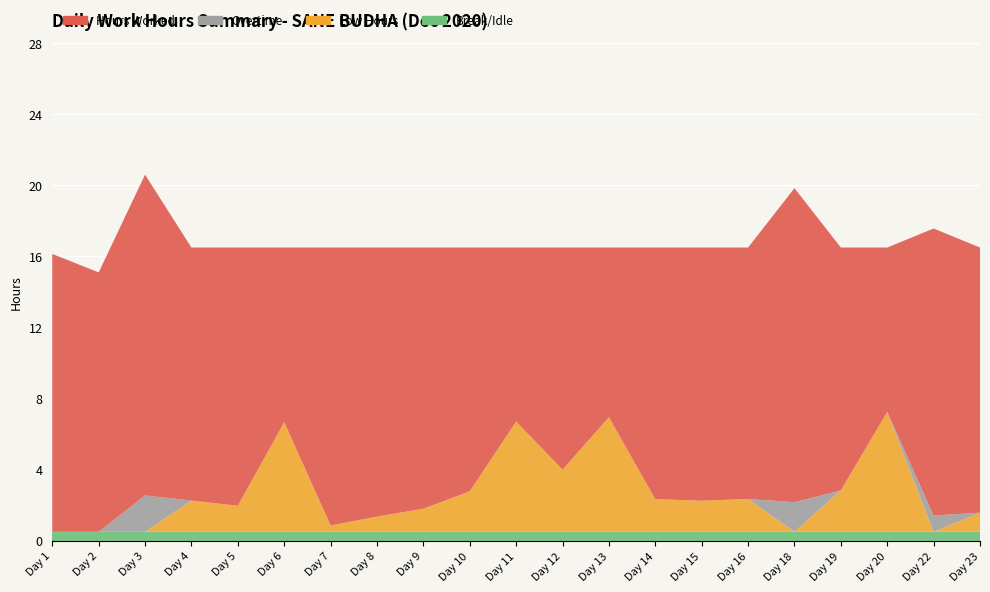

Reading left to right, list all the values displayed in this chart.

Hours Worked: 1=15.6	2=14.6	3=18.1	4=14.2	5=14.5	6=9.8	7=15.6	8=15.1	9=14.7	10=13.7	11=9.8	12=12.5	13=9.6	14=14.2	15=14.2	16=14.2	18=17.7	19=13.7	20=9.2	22=16.1	23=14.9
Overtime: 1=0.0	2=0.0	3=2.0	4=0.0	5=0.0	6=0.0	7=0.0	8=0.0	9=0.0	10=0.0	11=0.0	12=0.0	13=0.0	14=0.0	15=0.0	16=0.0	18=1.7	19=0.0	20=0.0	22=0.9	23=0.0
Low Hours: 1=0.0	2=0.0	3=0.0	4=1.8	5=1.5	6=6.2	7=0.4	8=0.9	9=1.3	10=2.3	11=6.2	12=3.5	13=6.5	14=1.8	15=1.8	16=1.9	18=0.0	19=2.3	20=6.8	22=0.0	23=1.1
Break/Idle: 1=0.5	2=0.5	3=0.5	4=0.5	5=0.5	6=0.5	7=0.5	8=0.5	9=0.5	10=0.5	11=0.5	12=0.5	13=0.5	14=0.5	15=0.5	16=0.5	18=0.5	19=0.5	20=0.5	22=0.5	23=0.5